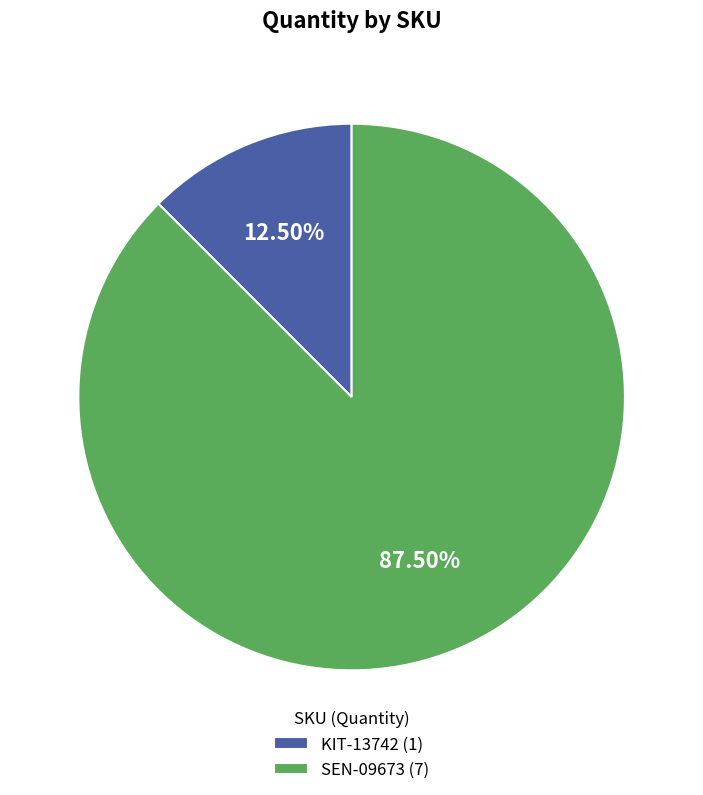

What percentage is NOT represented by SEN-09673?

12.5%